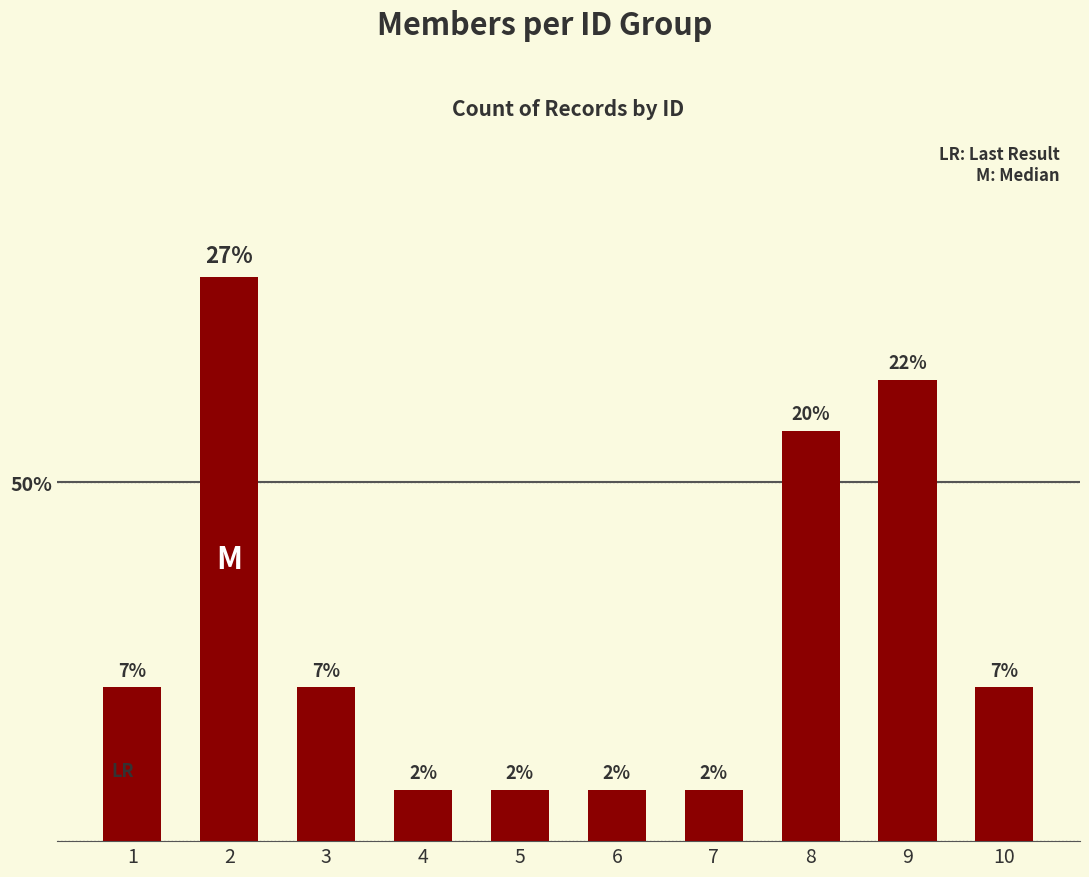

Are the bars horizontal?

No